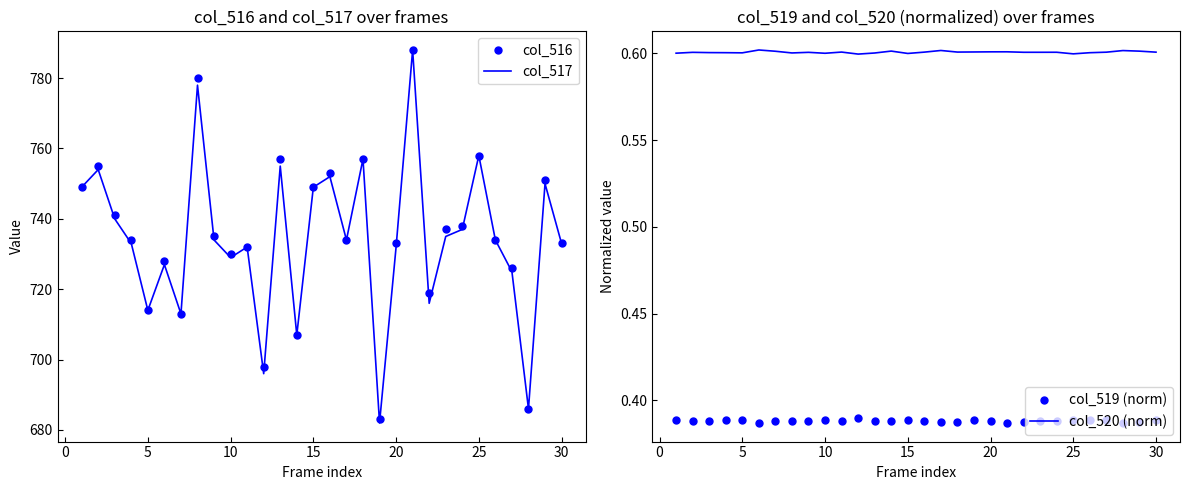

What is the sum of all col_520 (norm) values?

18.0